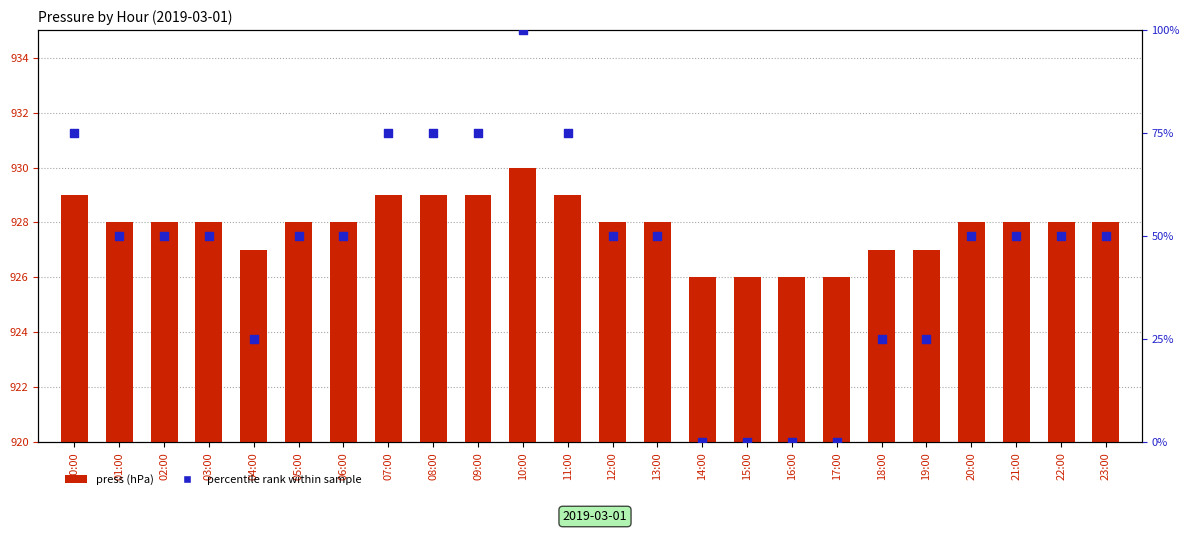

Which series has the widest spread of Y values?

percentile rank within sample